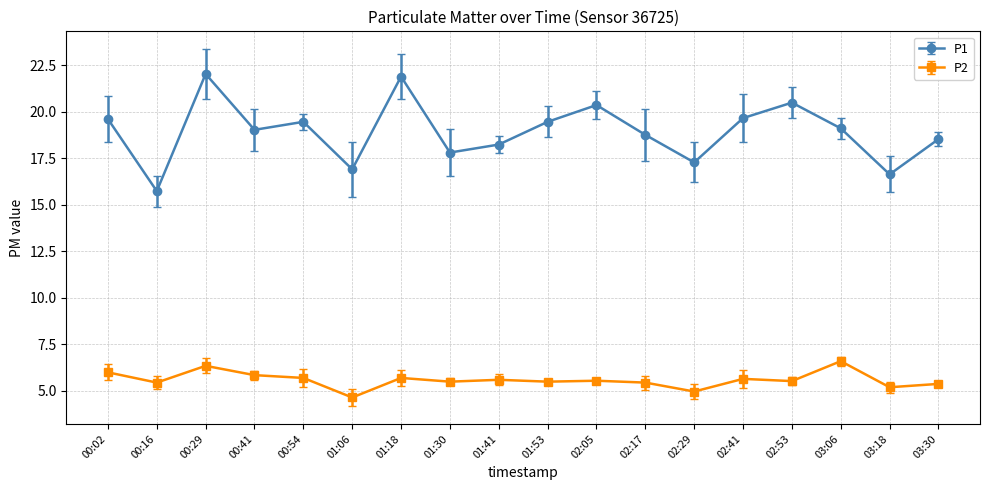

Which series has the widest spread of values?

P1